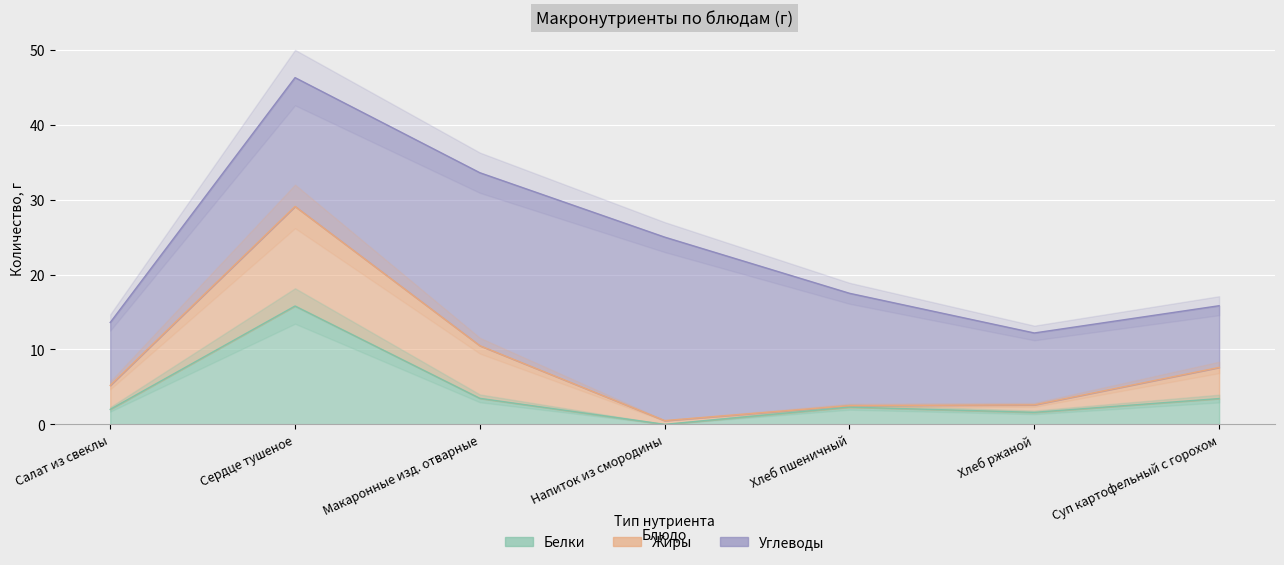

At which category does the chart reach its peak across all series?

Напиток из смородины